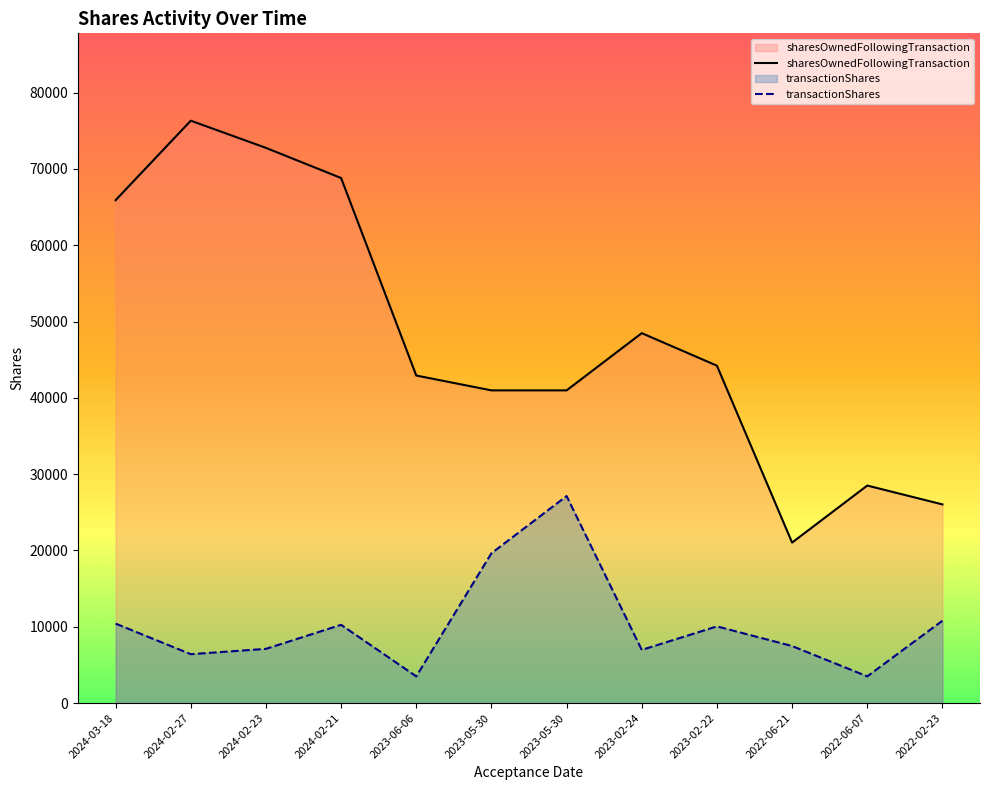

Reading left to right, transcribe all the data shown in this chart.

transactionShares: 2024-03-18=10417	2024-02-27=6407	2024-02-23=7108	2024-02-21=10256	2023-06-06=3500	2023-05-30=19634	2023-05-30=27134	2023-02-24=6969	2023-02-22=10054	2022-06-21=7474	2022-06-07=3500	2022-02-23=10793
sharesOwnedFollowingTransaction: 2024-03-18=65911	2024-02-27=76328	2024-02-23=72766	2024-02-21=68814	2023-06-06=42929	2023-05-30=40984	2023-05-30=40984	2023-02-24=48484	2023-02-22=44219	2022-06-21=21035	2022-06-07=28509	2022-02-23=26038